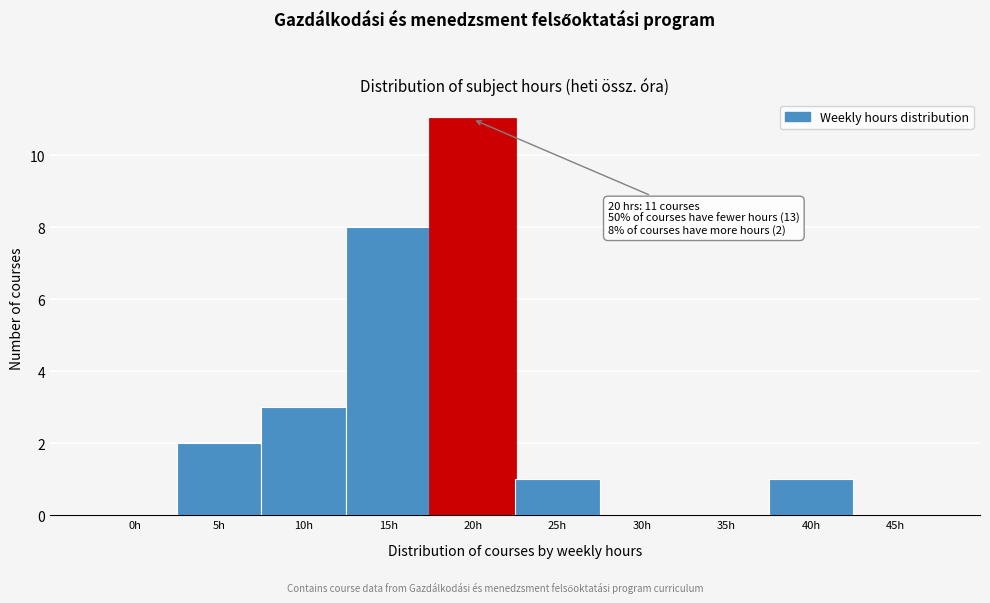

Reading left to right, extract all data points from this chart.

0h=0	5h=2	10h=3	15h=8	20h=11	25h=1	30h=0	35h=0	40h=1	45h=0